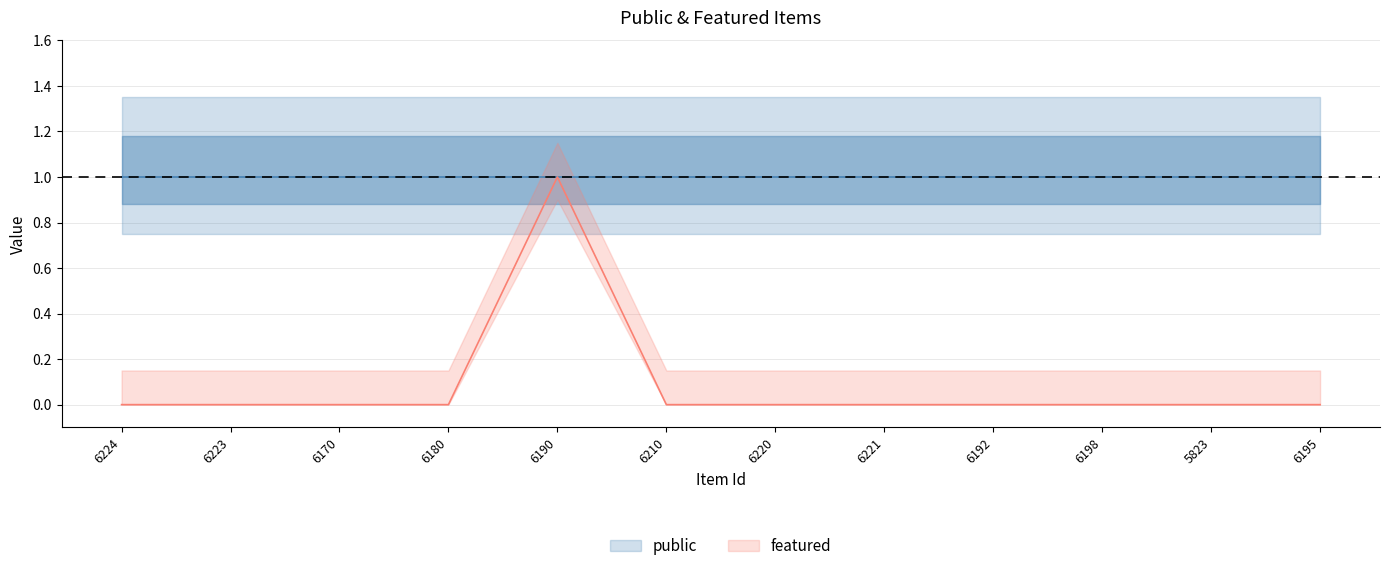

Reading left to right, extract all data points from this chart.

6224=0	6223=0	6170=0	6180=0	6190=1	6210=0	6220=0	6221=0	6192=0	6198=0	5823=0	6195=0